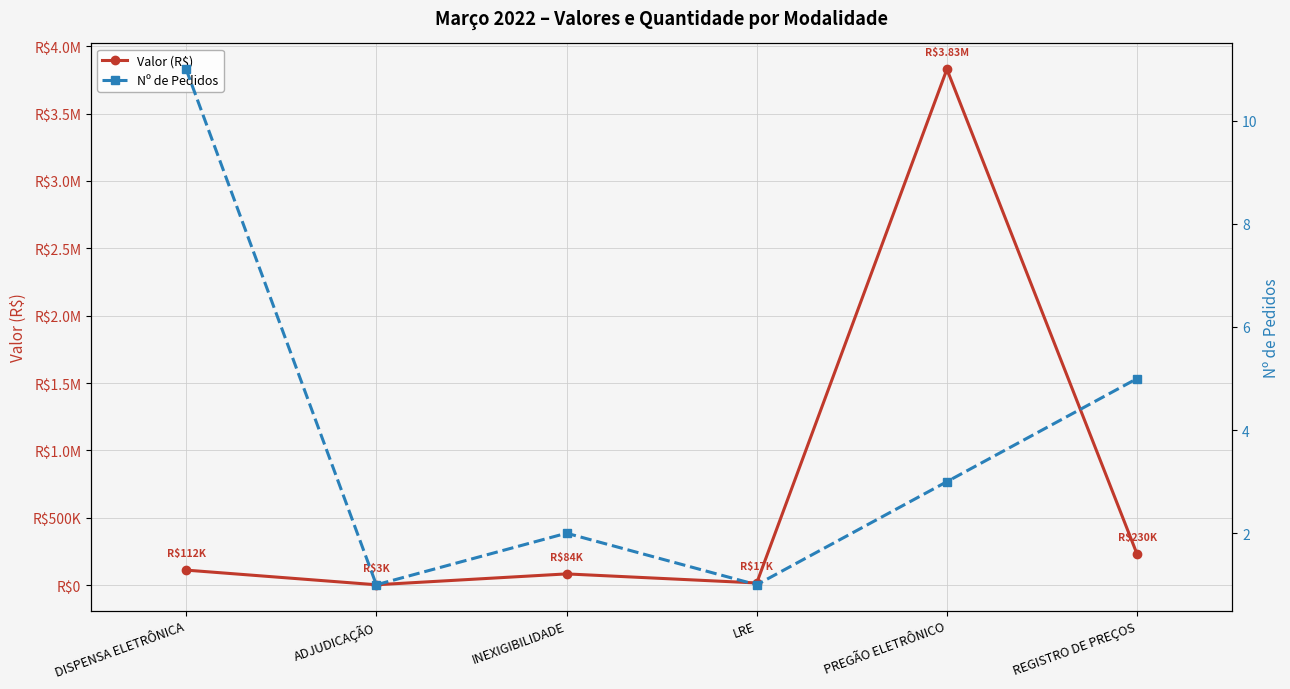

Which series has the widest spread of values?

Valor (R$)